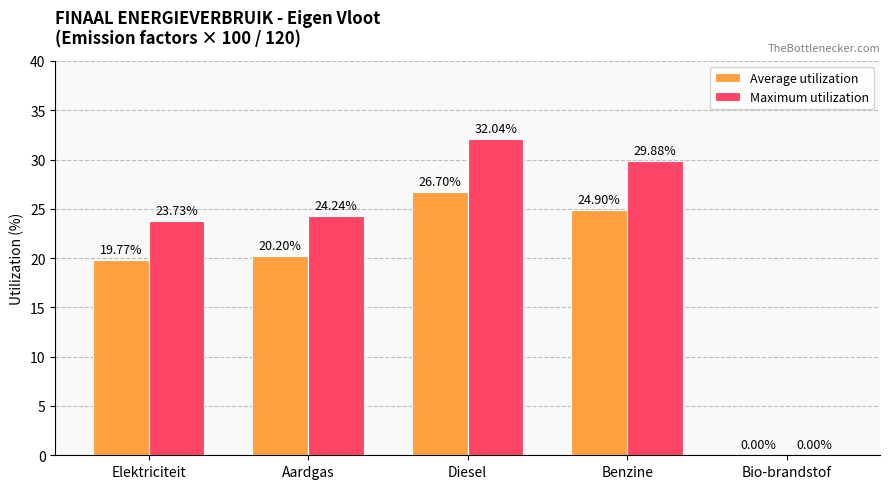

How many categories are shown in the chart?

5